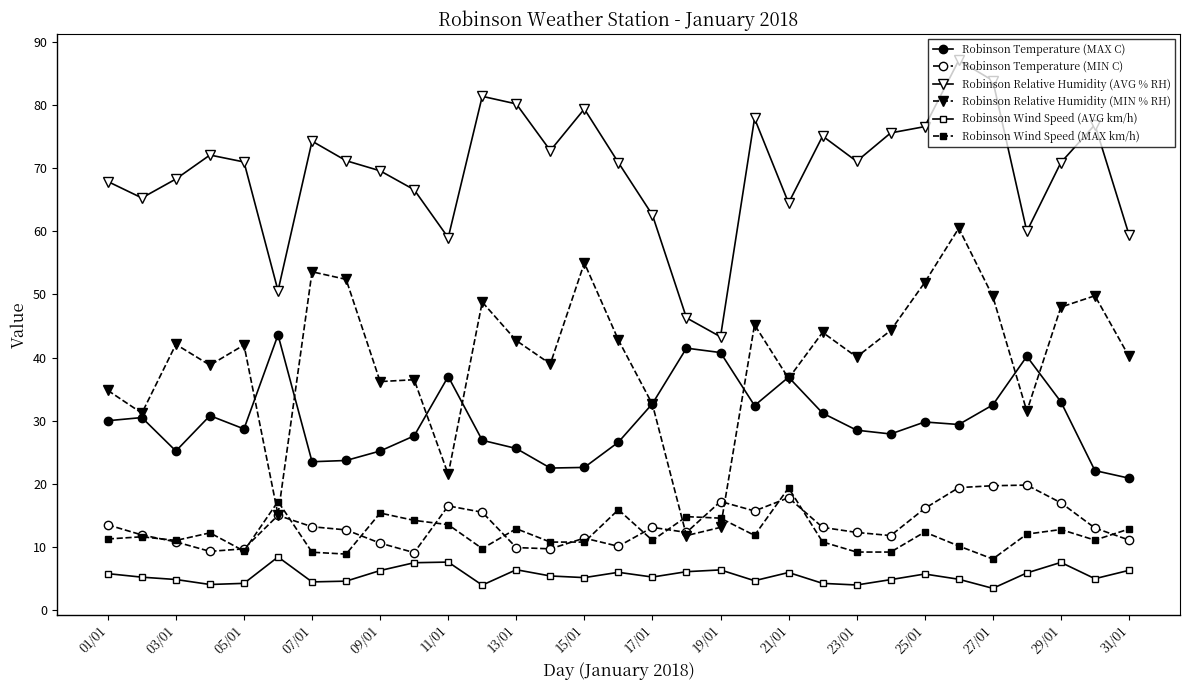

True or false: Robinson Temperature (MIN C) has more than 1 points higher than both neighbors.

True